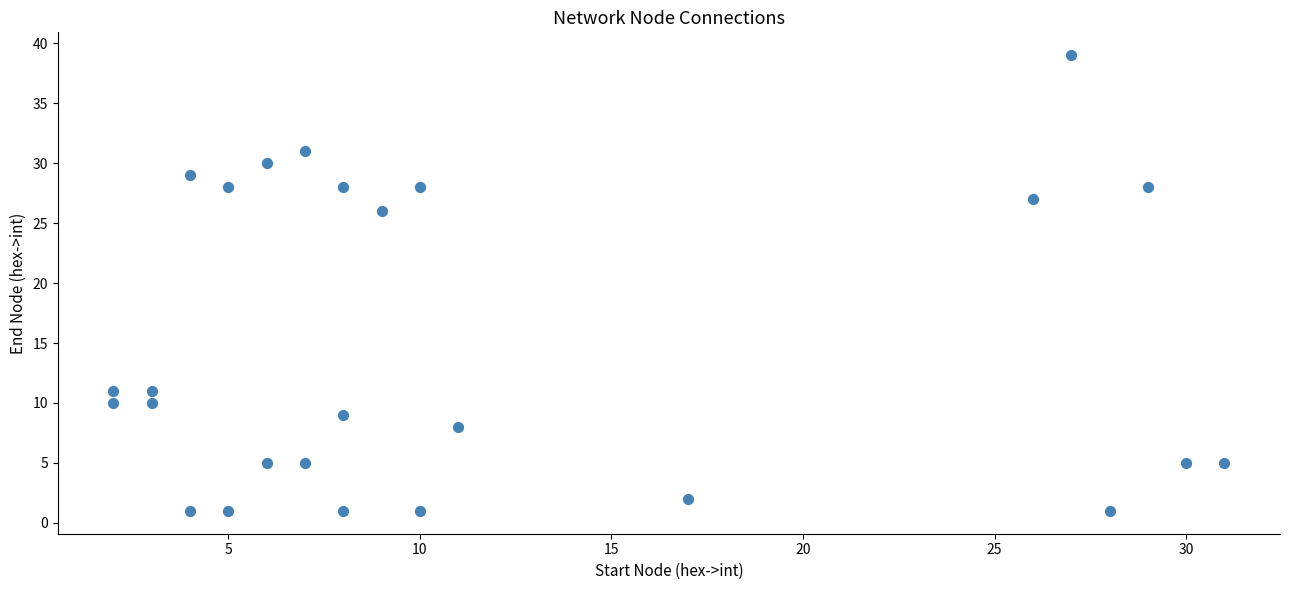

What Y value in the scatter plot is closest to 20?

26